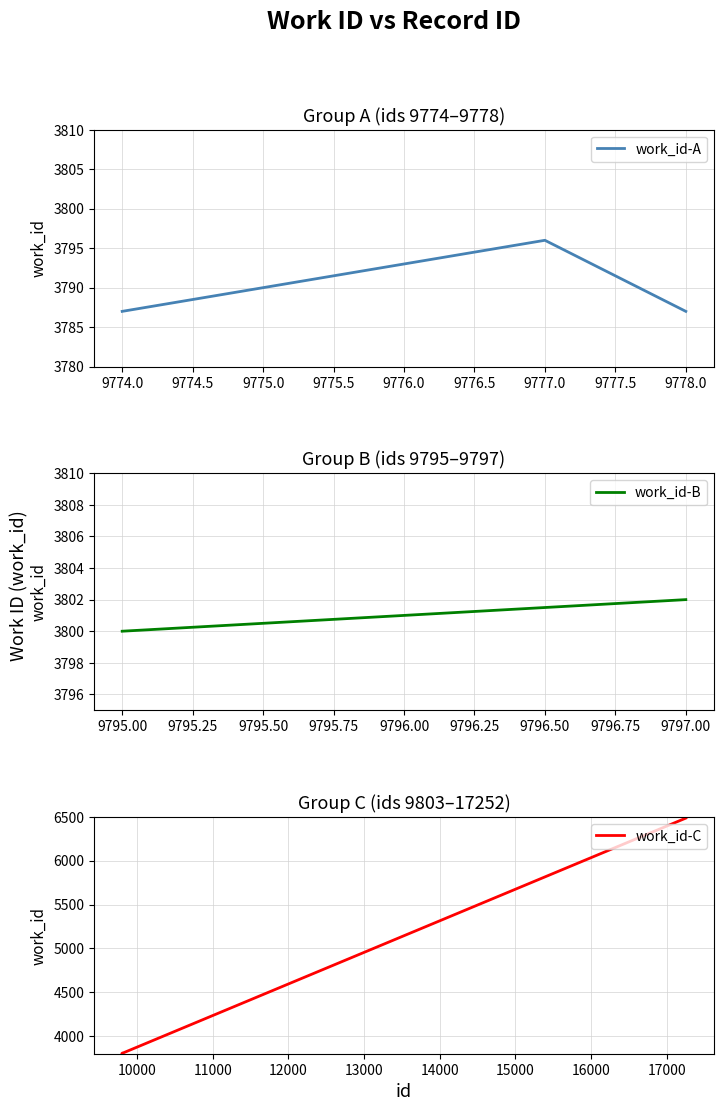

What is the maximum value shown in the chart?

6485